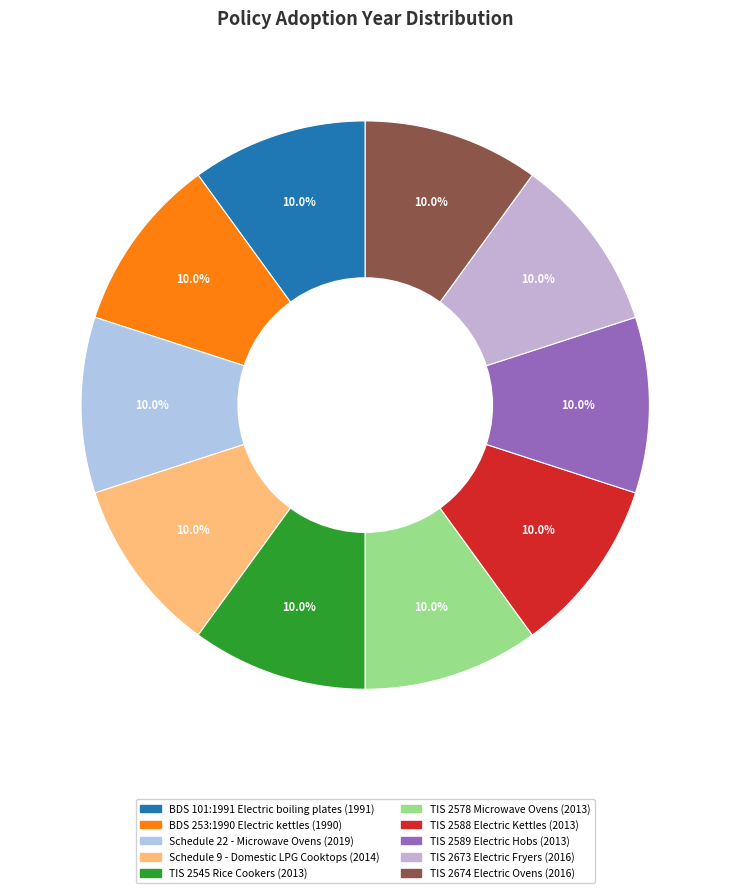

To the nearest percent, what is the combined percentage of BDS 101:1991 Electric boiling plates and TIS 2673 Electric Fryers?

20%